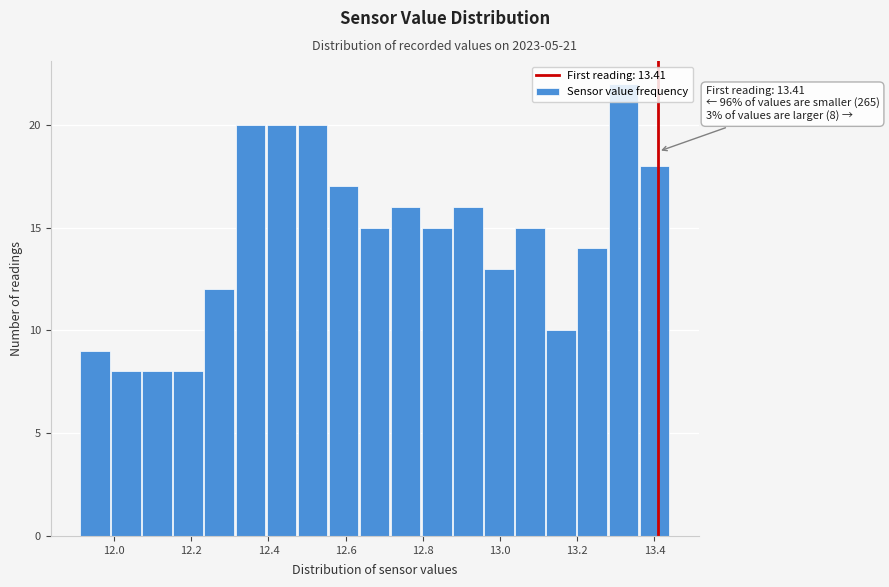

Over which range of the x-axis is the bar tallest?

13.28 to 13.36